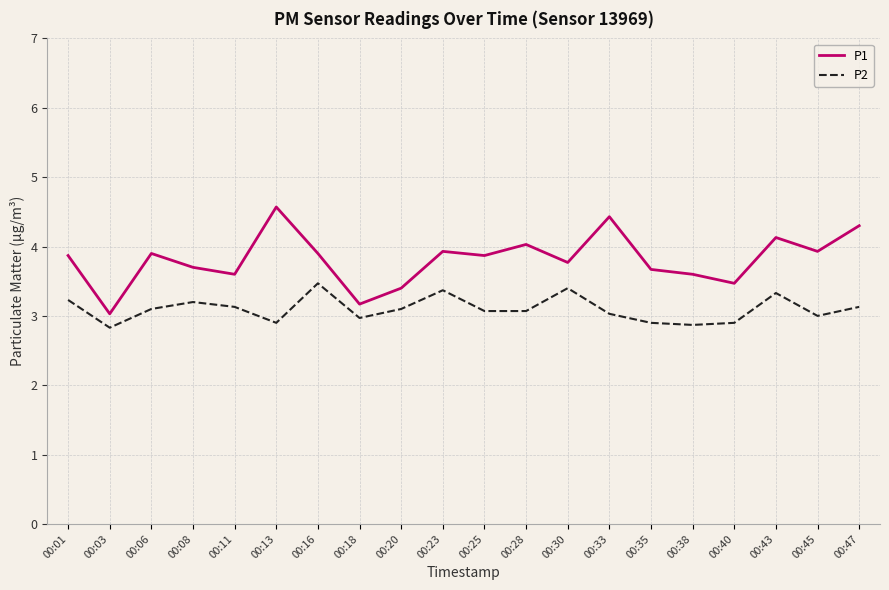

What are all the series names shown in the legend?

P1, P2